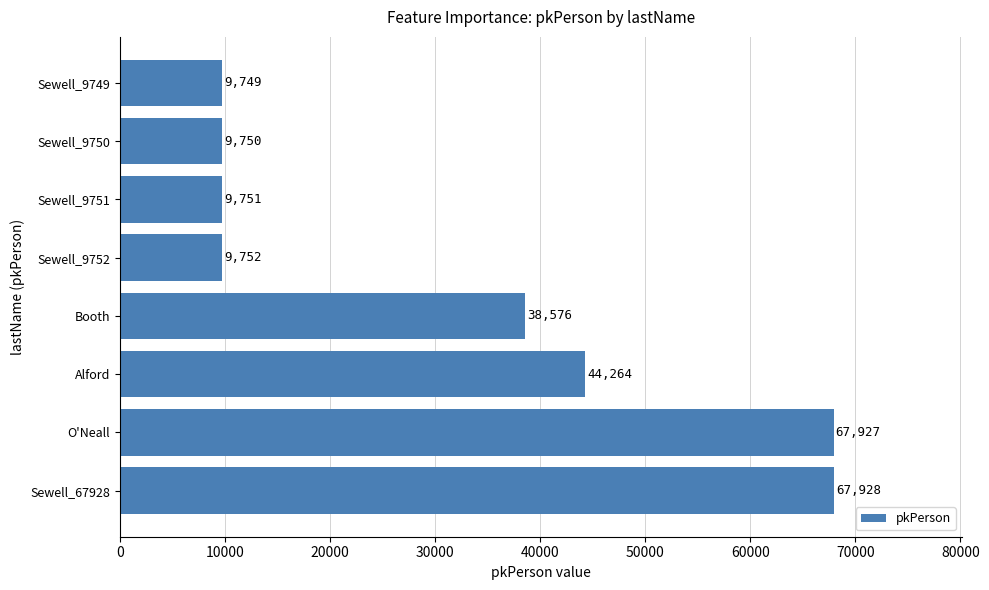

The chart shows a value of 99848 at O'Neall. True or false?

False